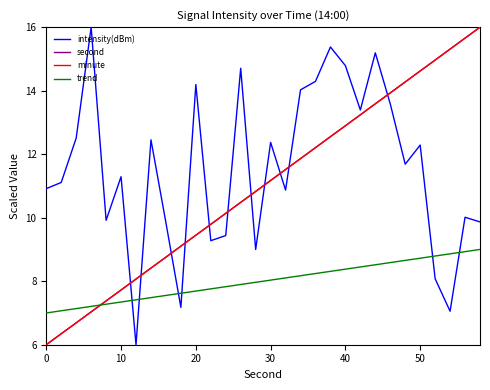

True or false: trend and minute cross at least once.

True